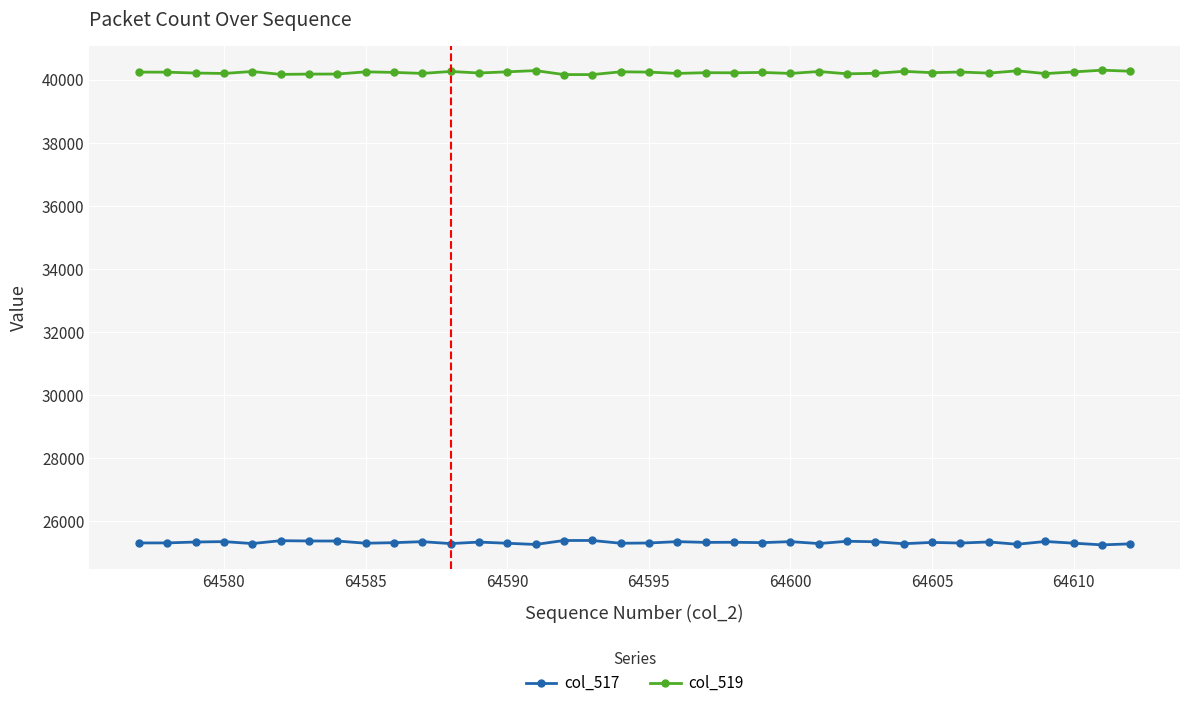

True or false: col_517 and col_519 intersect in this chart.

False